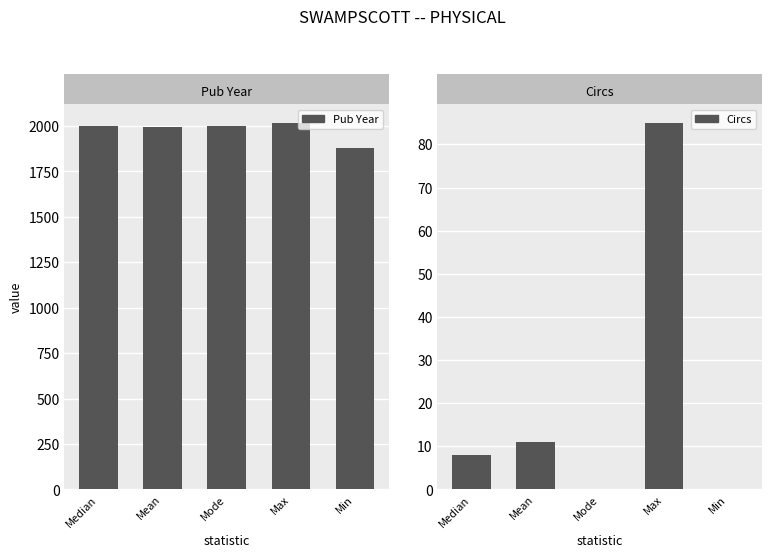

The value of Pub Year at Min is 1879. True or false?

True